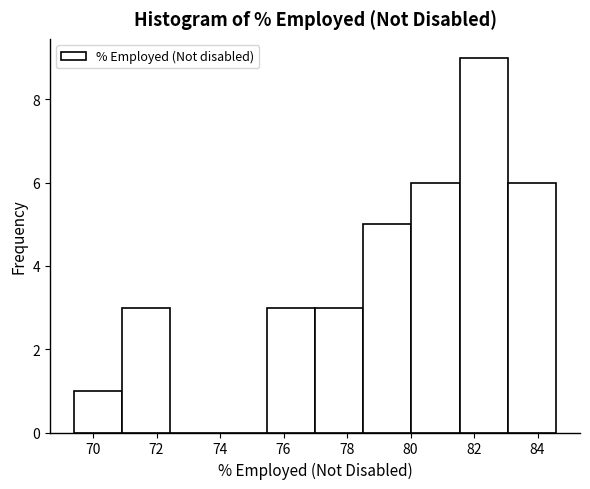

Over which range of the x-axis is the bar tallest?

81.6 to 83.0